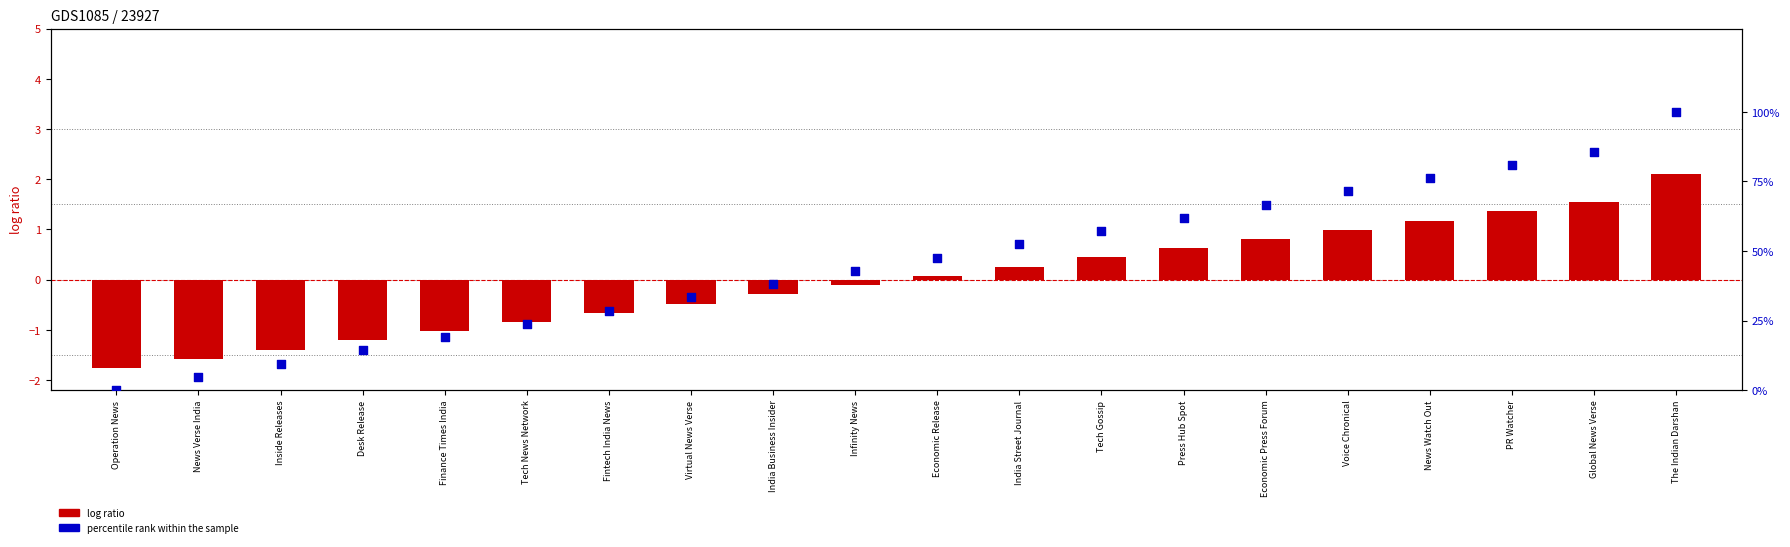

What are all the series names shown in the legend?

log ratio, percentile rank within the sample